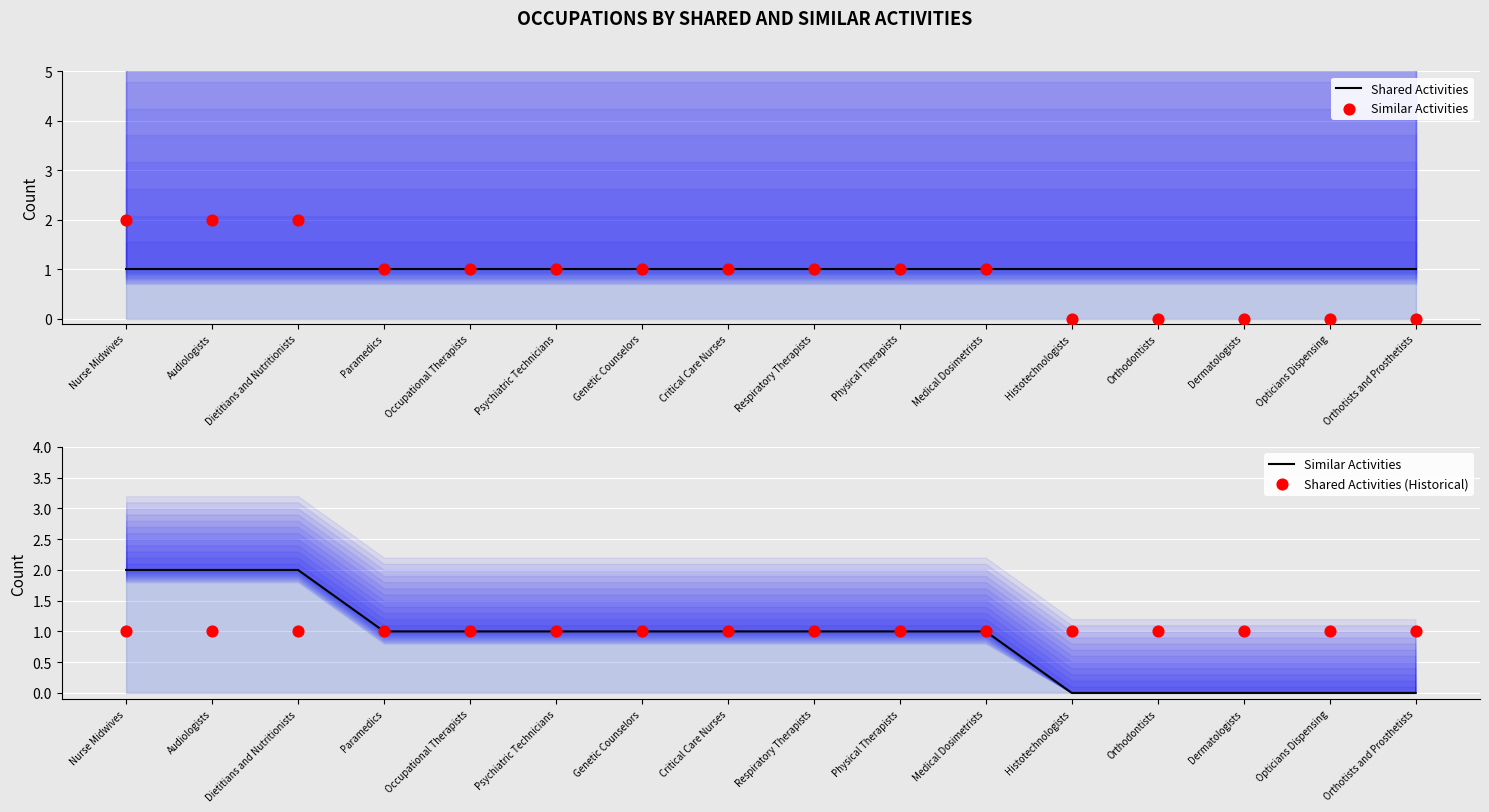

Which series contains the highest Y value?

Similar Activities